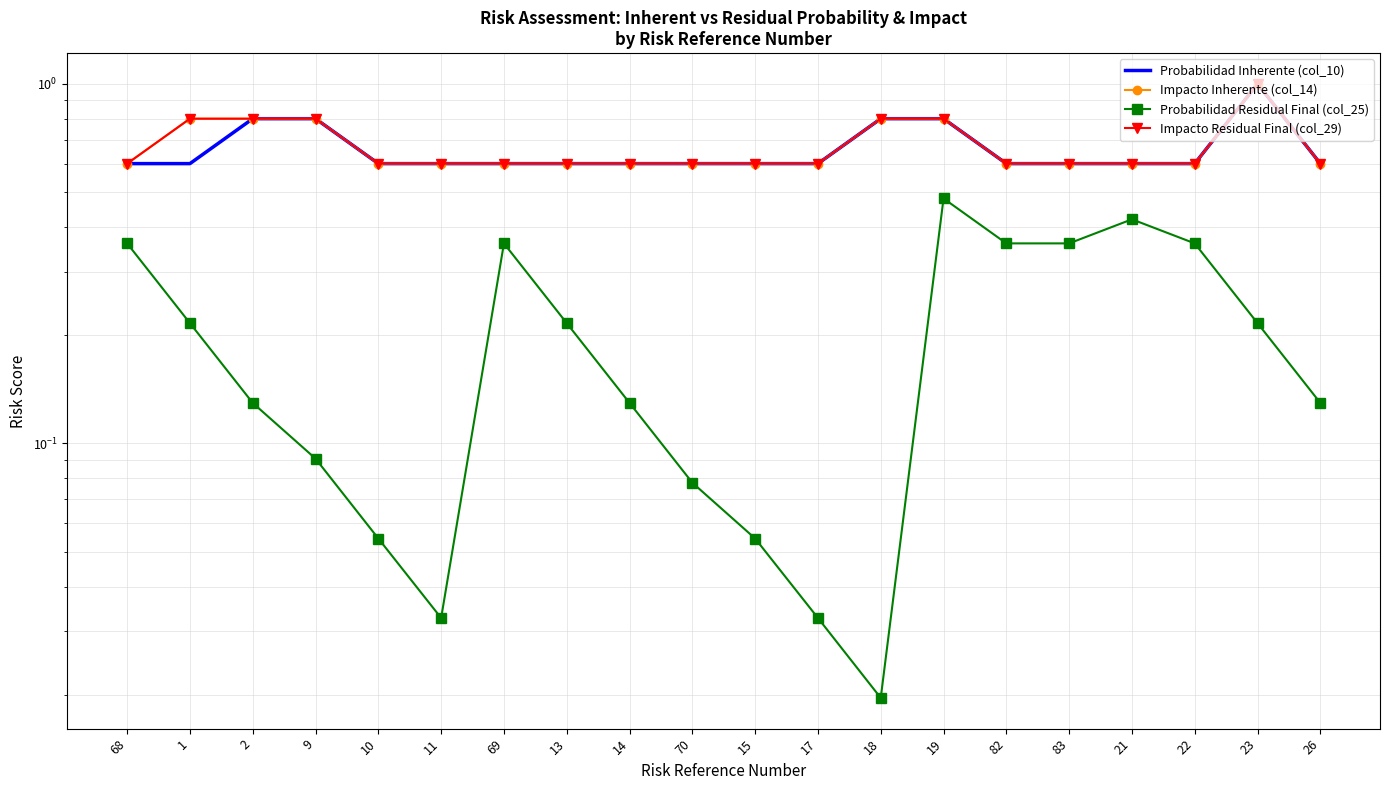

Is it true that Probabilidad Residual Final (col_25) equals 0.1 at 1?

False